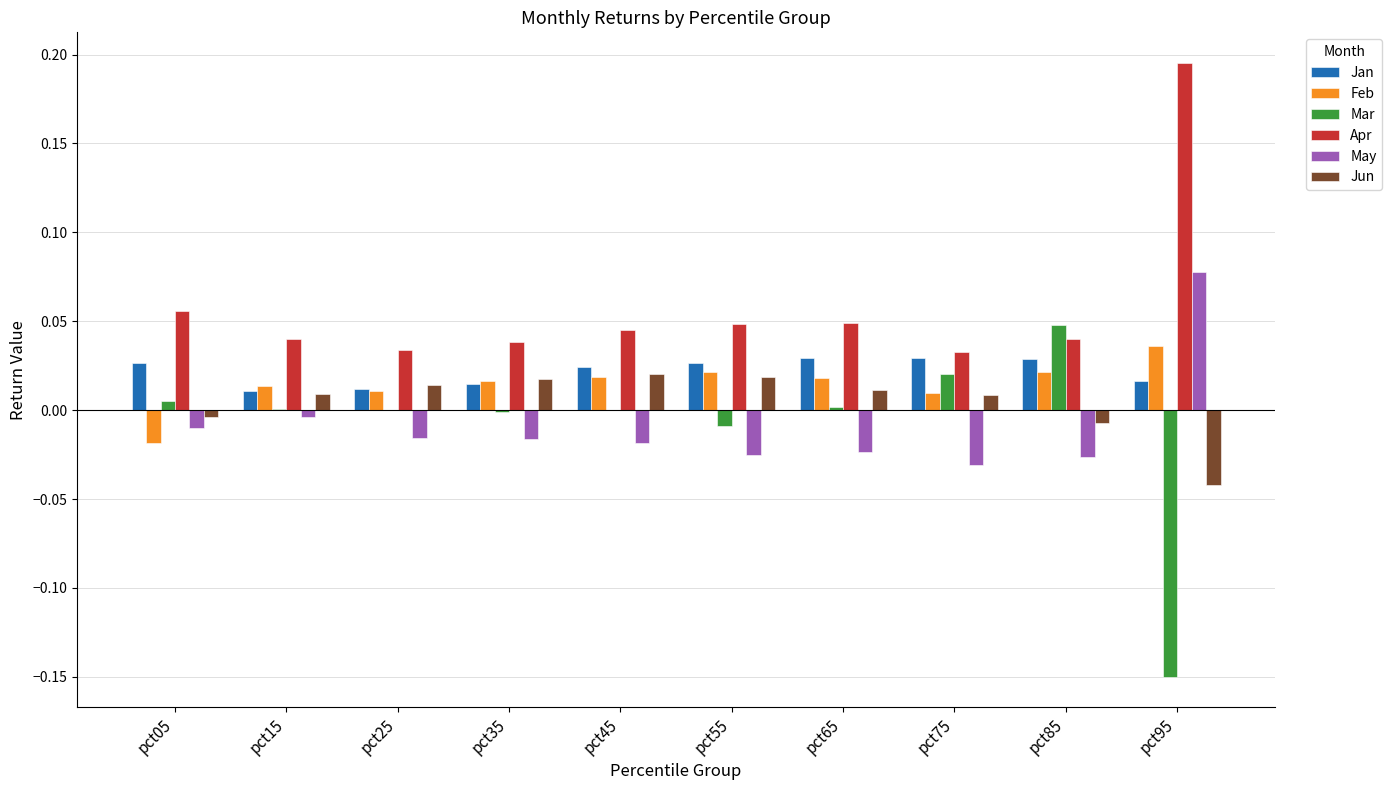

Which series has the largest total across all categories?

Apr